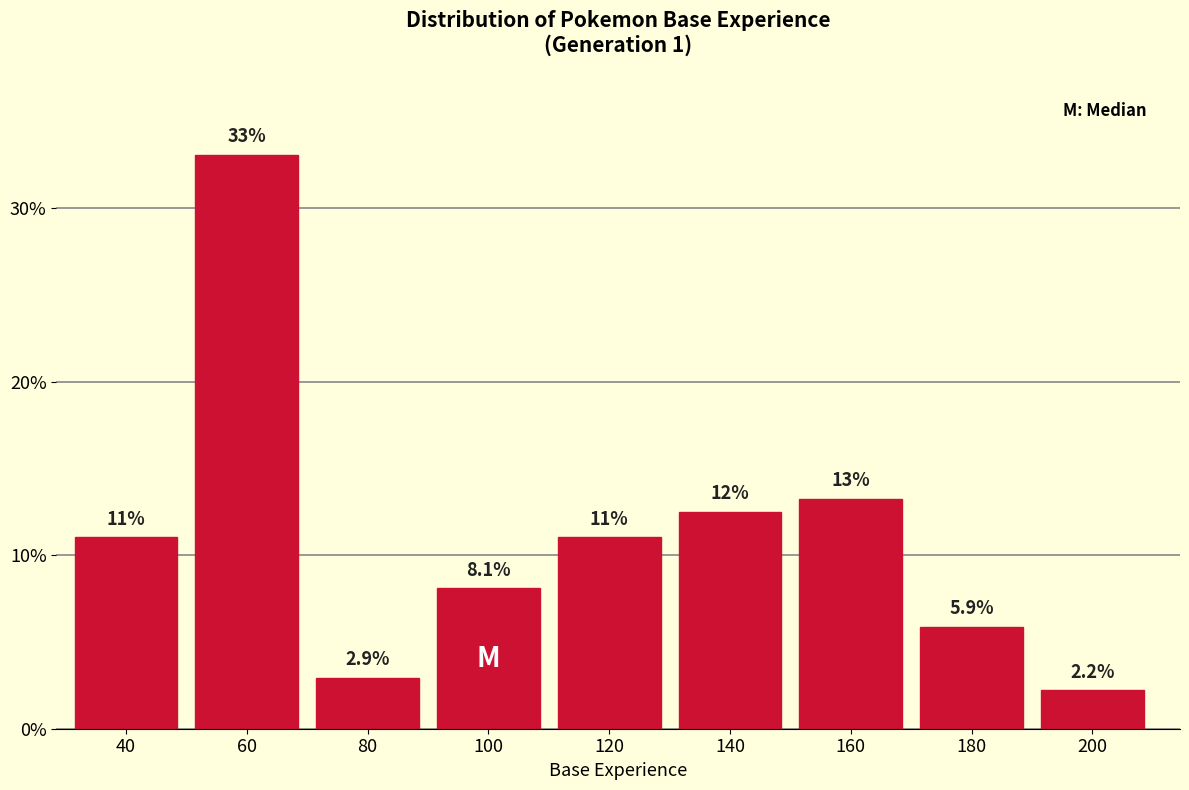

Reading right to left, list all the values displayed in this chart.

2.2	5.9	13.2	12.5	11.0	8.1	2.9	33.1	11.0